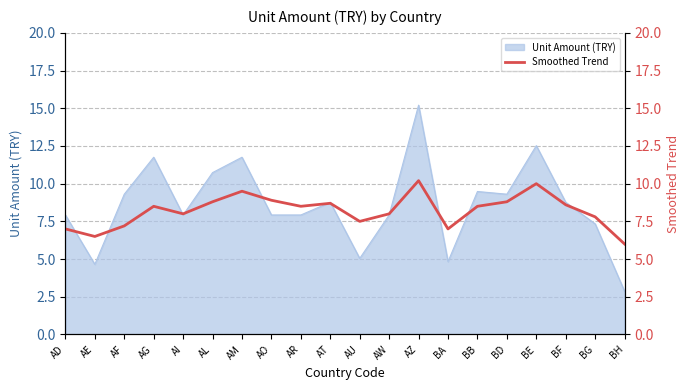

Which label corresponds to the smallest value in the chart?

BH